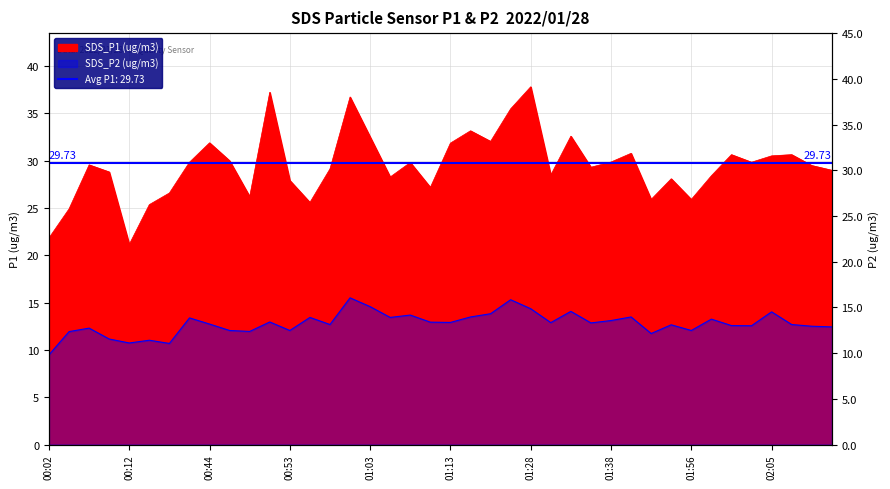

True or false: SDS_P1 has more than 0 interior local peaks.

True